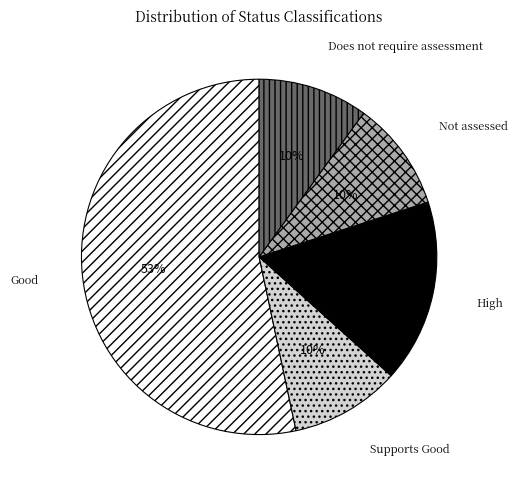

Does any single category account for the majority?

Yes